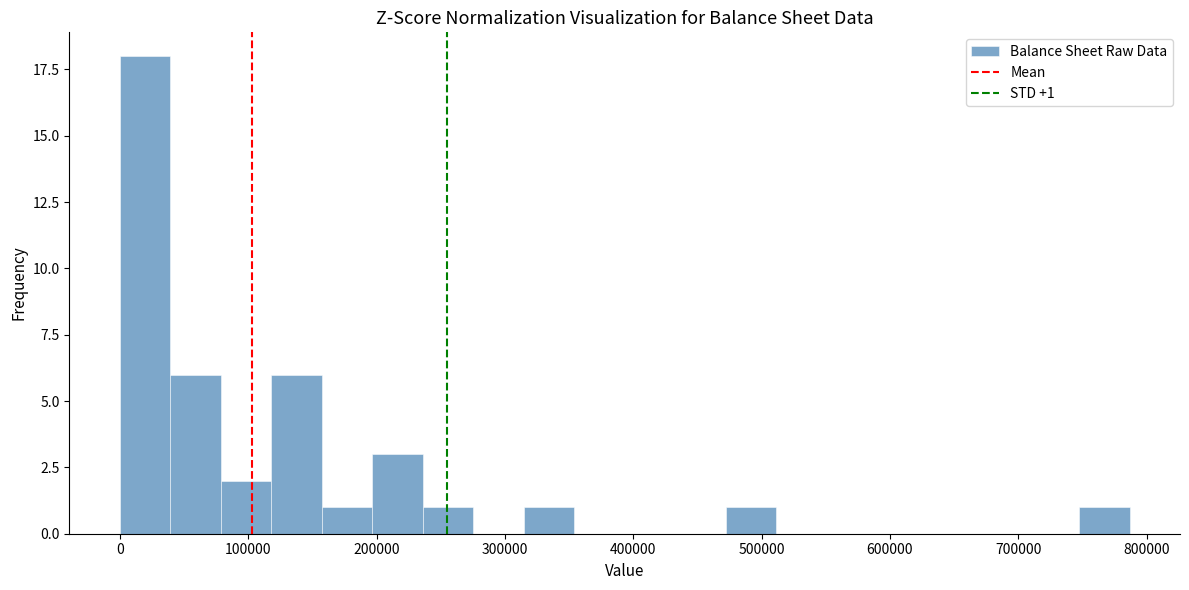

Around what value on the x-axis is the tallest bar? Give the approximate position of its centre, as read against the axis.

20000